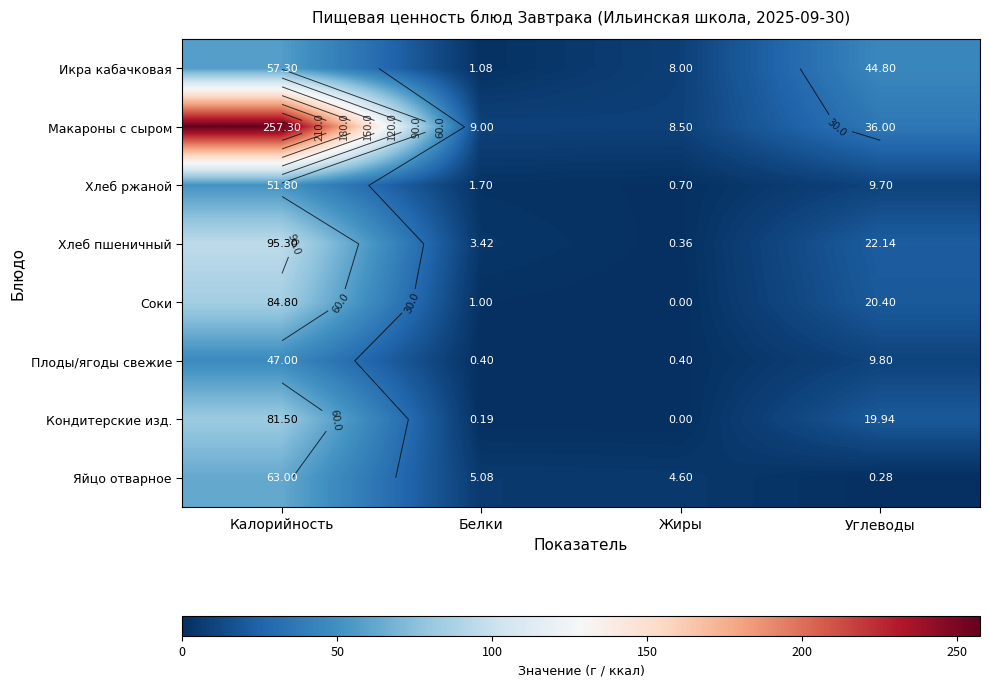

At which label is Соки closest to 42?

Углеводы